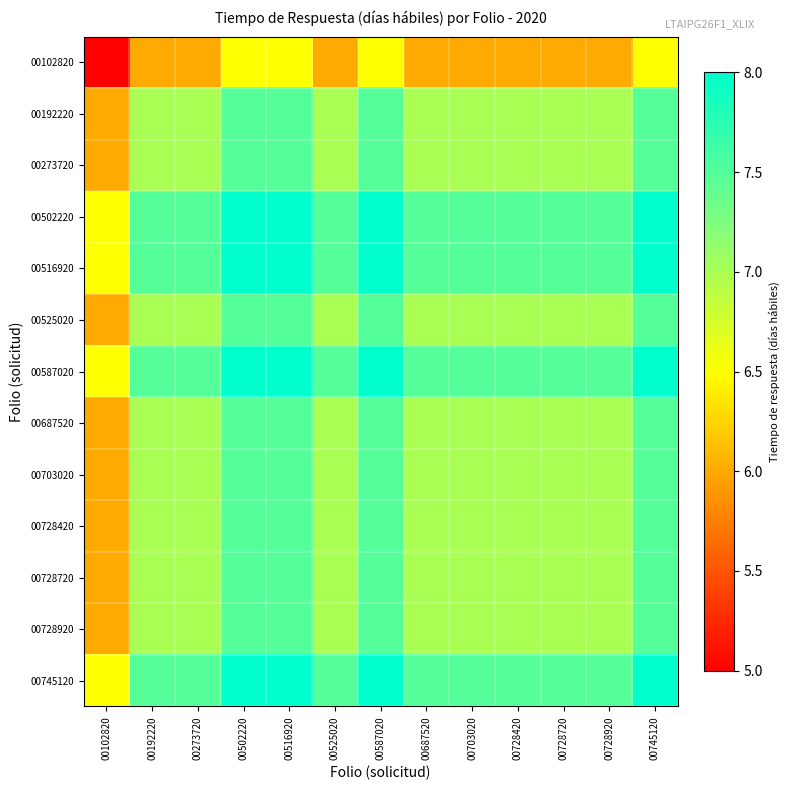

At how many categories does at least one series exceed 6?

13